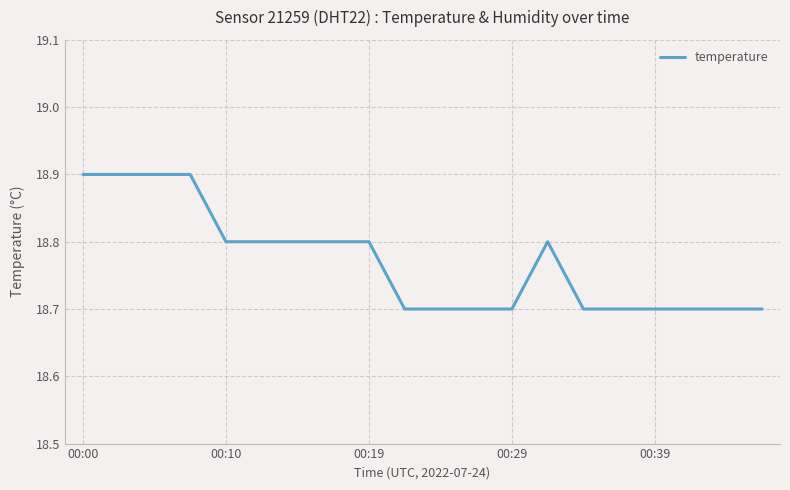

What is the smallest value displayed?

18.7